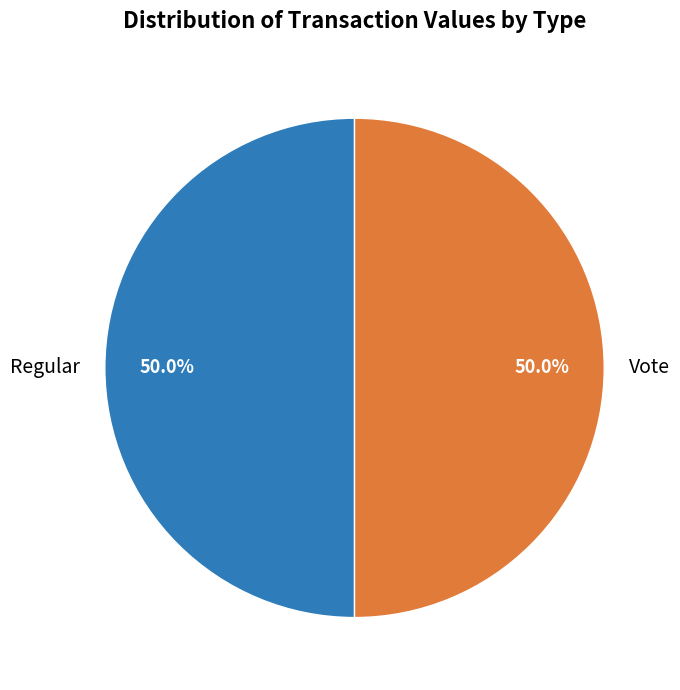

What percentage do Regular and Vote together represent?

100.0%